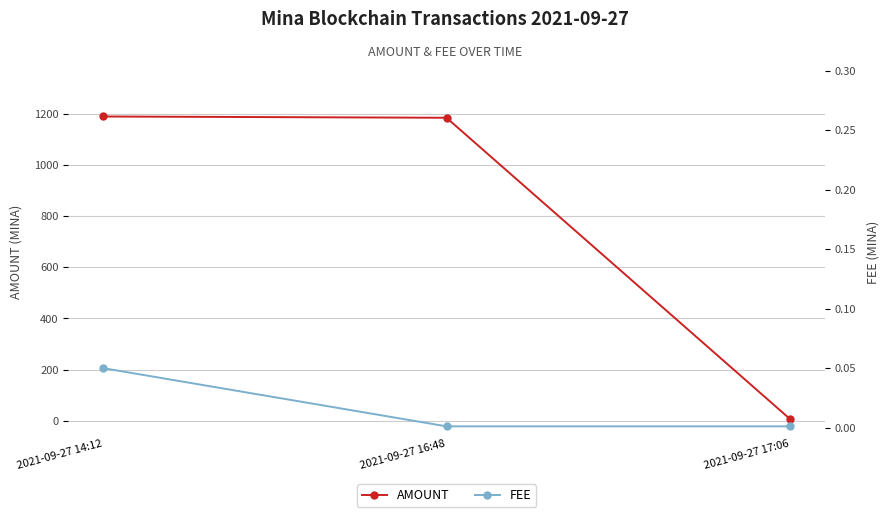

Between 2021-09-27 16:48 and 2021-09-27 17:06, which is larger?

2021-09-27 16:48